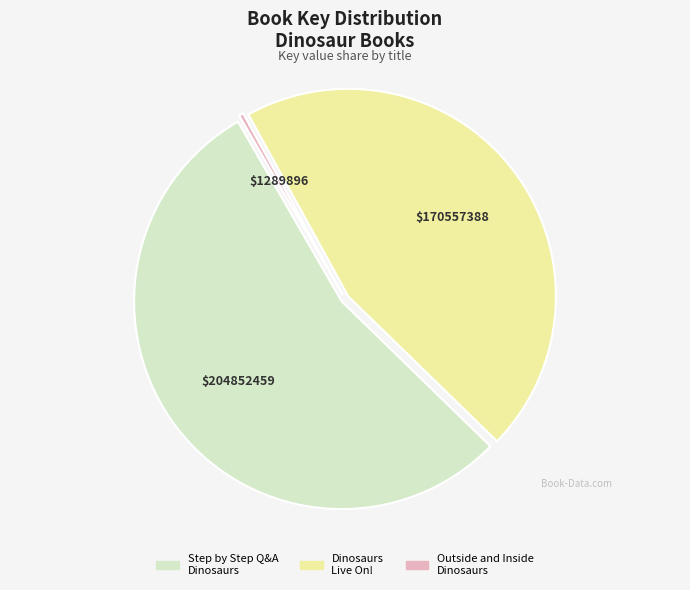

True or false: Step by Step Q&A Dinosaurs accounts for 41% of the total.

False